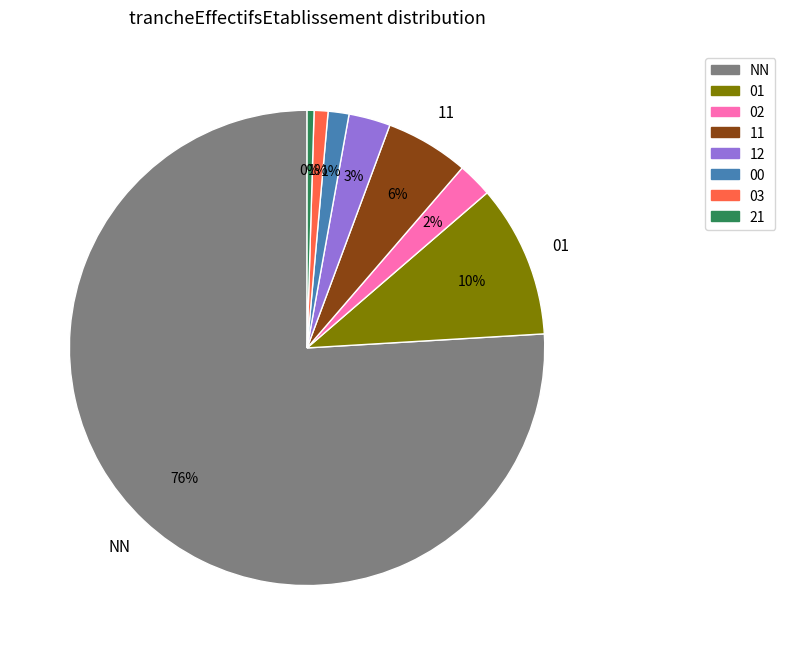

How many slices are in this pie chart?

8